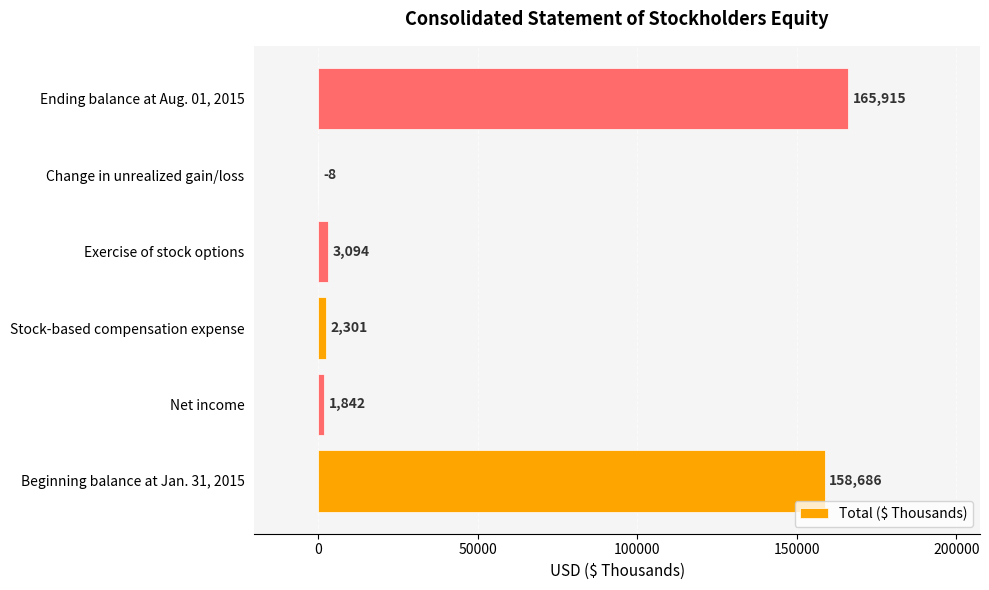

Which label corresponds to the largest value in the chart?

Ending balance at Aug. 01, 2015